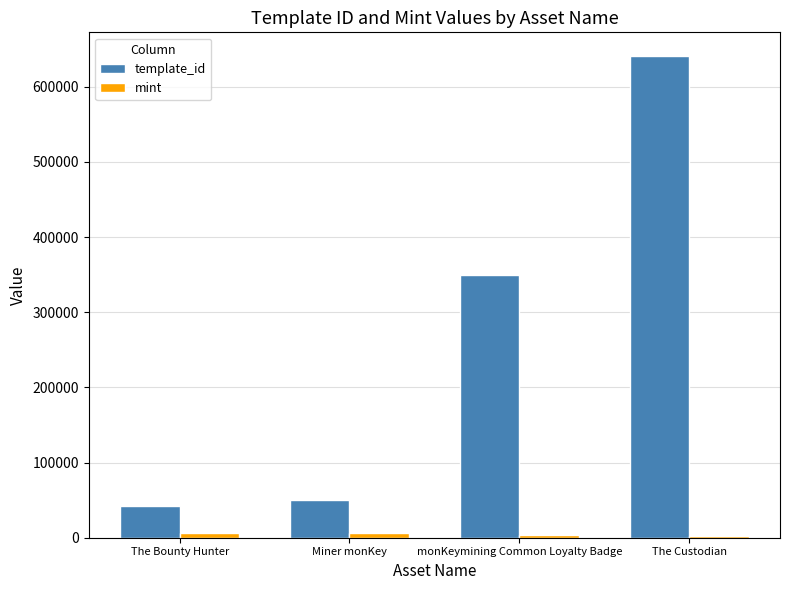

The value of template_id at monKeymining Common Loyalty Badge is 541637. True or false?

False